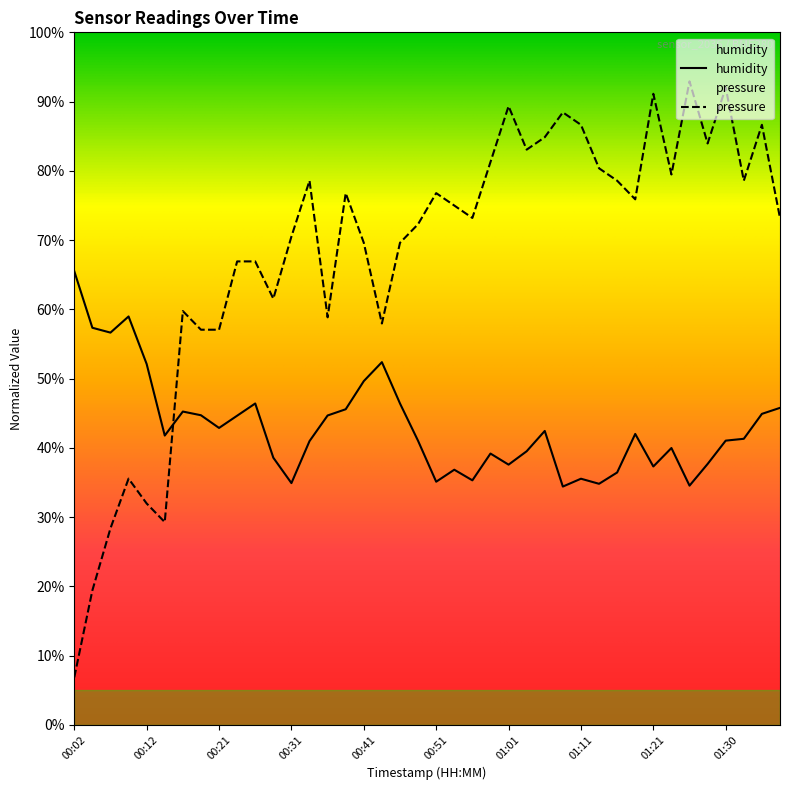

Where do humidity and pressure first cross each other?

00:14 and 00:17